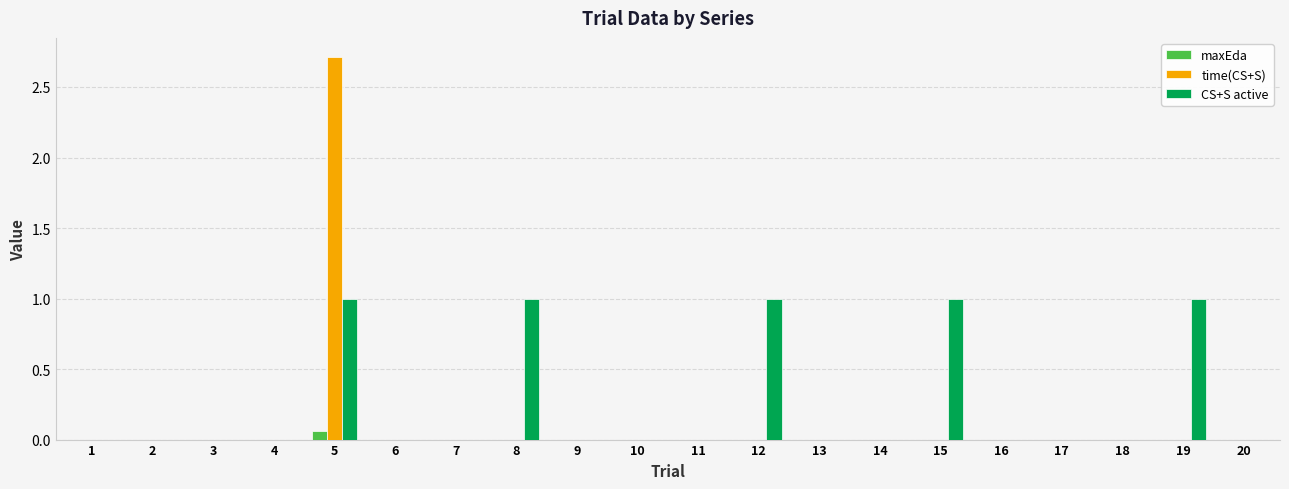

What is the sum of the CS+S active values at 6 and 12?

1.0